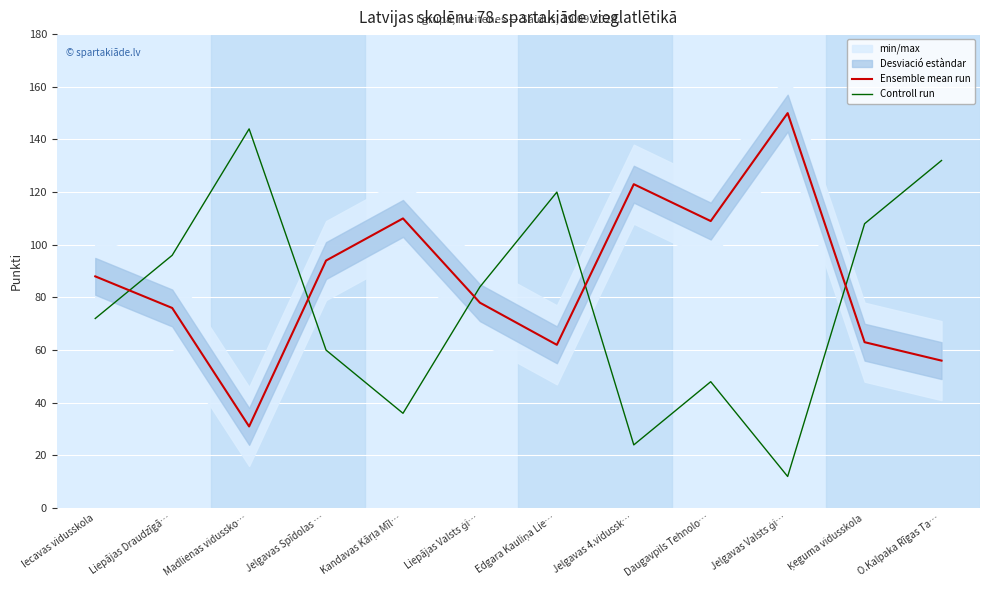

The Ensemble mean run series shows 82 at Jelgavas 4.vidussk…. True or false?

False